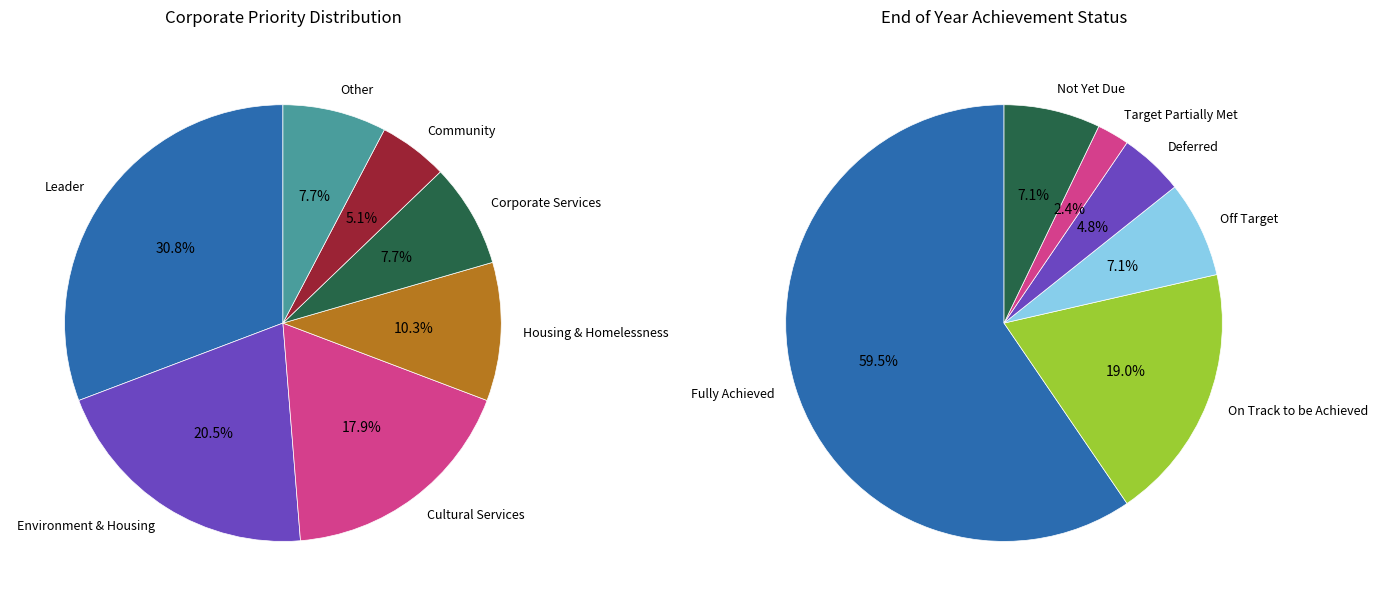

To the nearest percent, what is the difference between the Community and Leader slice percentages?

26%